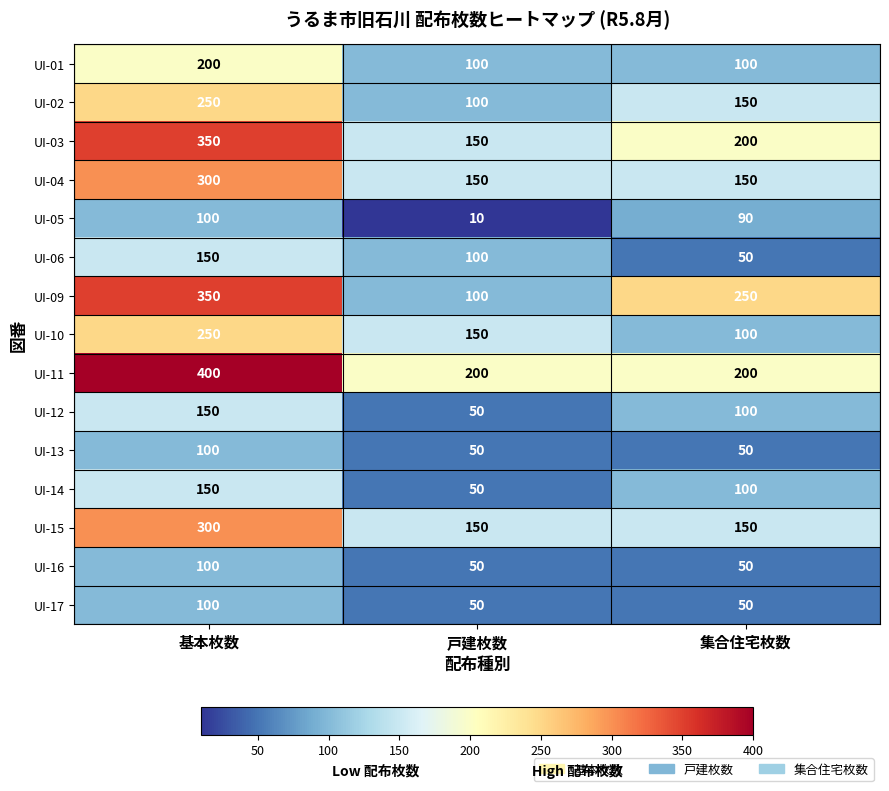

List the labels in order of UI-03 value, largest first.

基本枚数, 集合住宅枚数, 戸建枚数